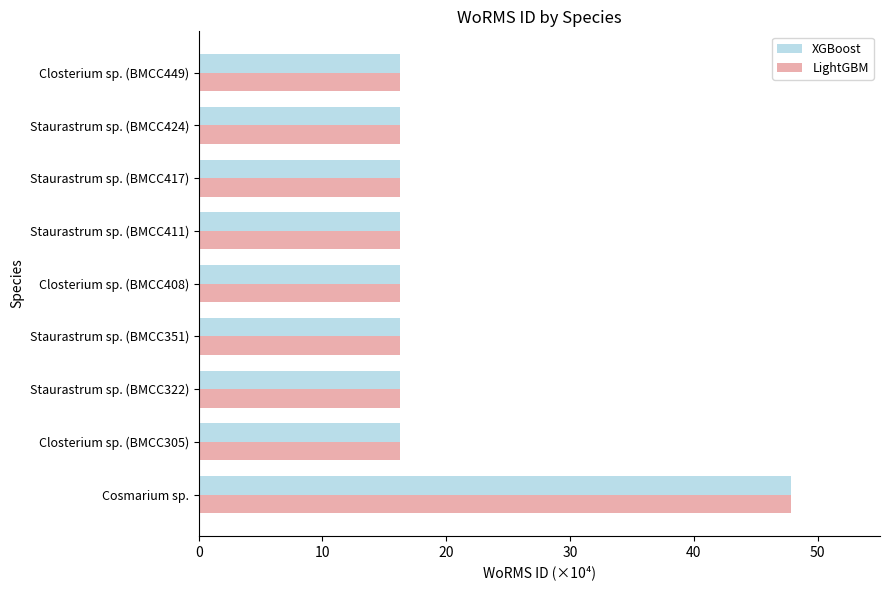

The value of LightGBM at Closterium sp. (BMCC305) is 16.3. True or false?

True